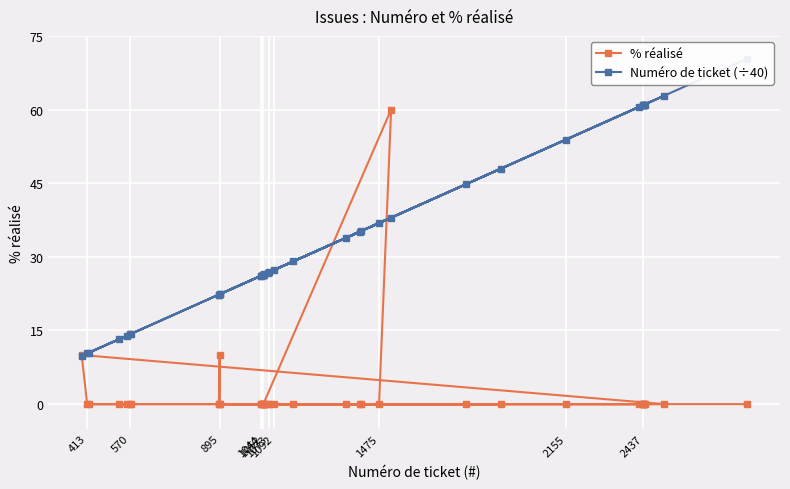

Is the value of % réalisé at 1073 greater than the value of Numéro de ticket (÷40) at 36?

No